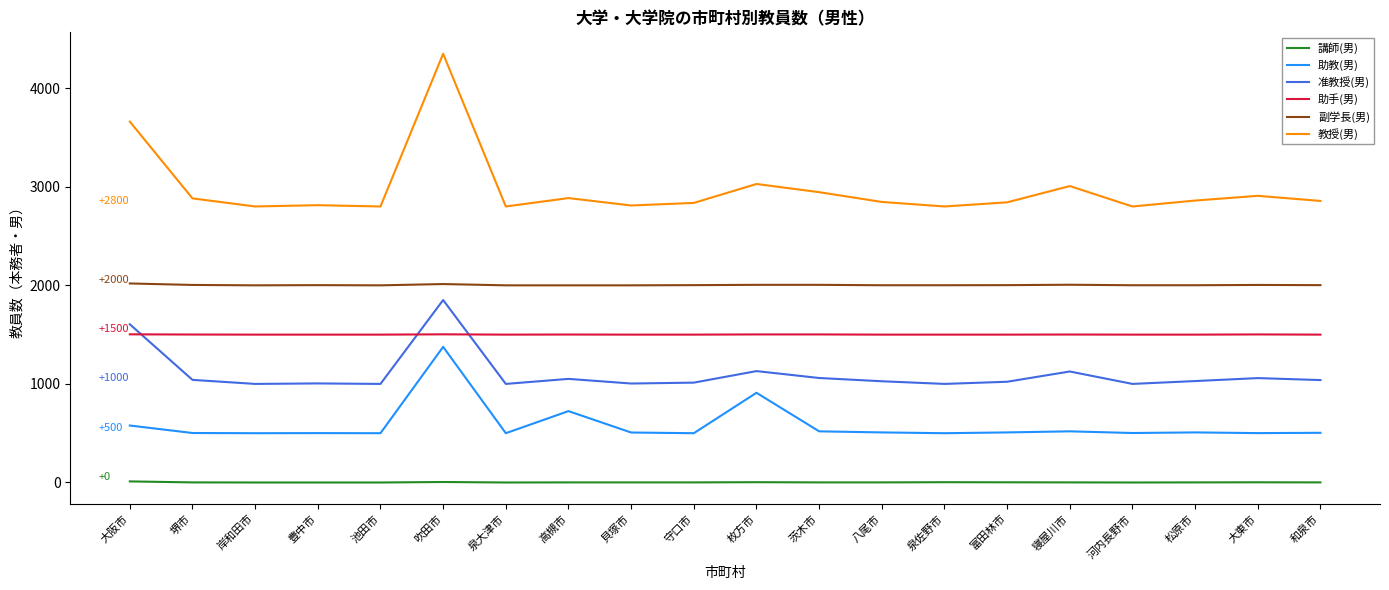

True or false: 准教授(男) and 教授(男) cross at least once.

False